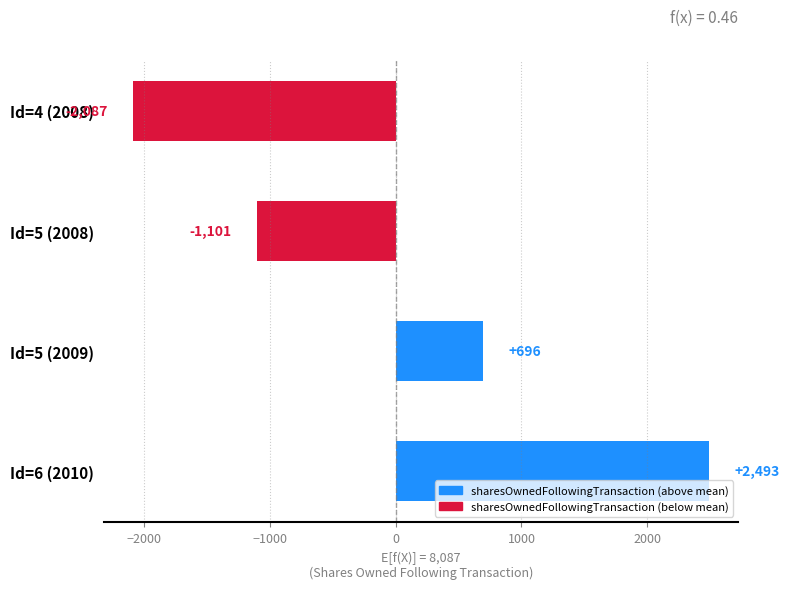

Are the bars grouped side by side (vs. stacked)?

No